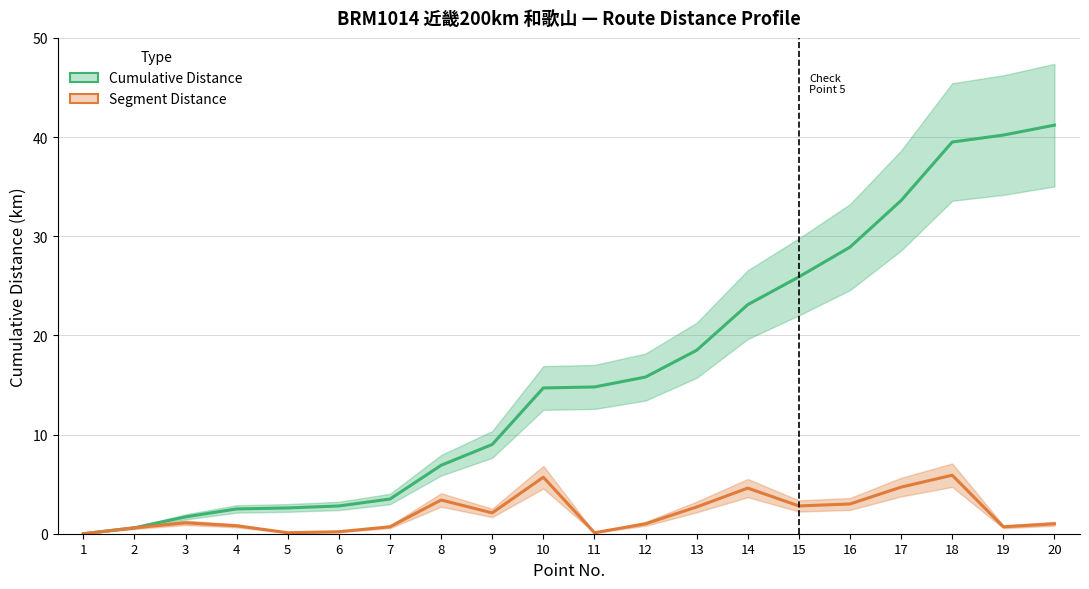

How many lines are shown in the chart?

2